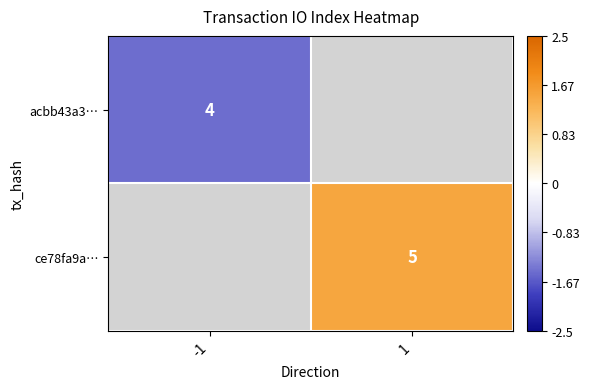

The ce78fa9a… series shows 8.1 at 1. True or false?

False